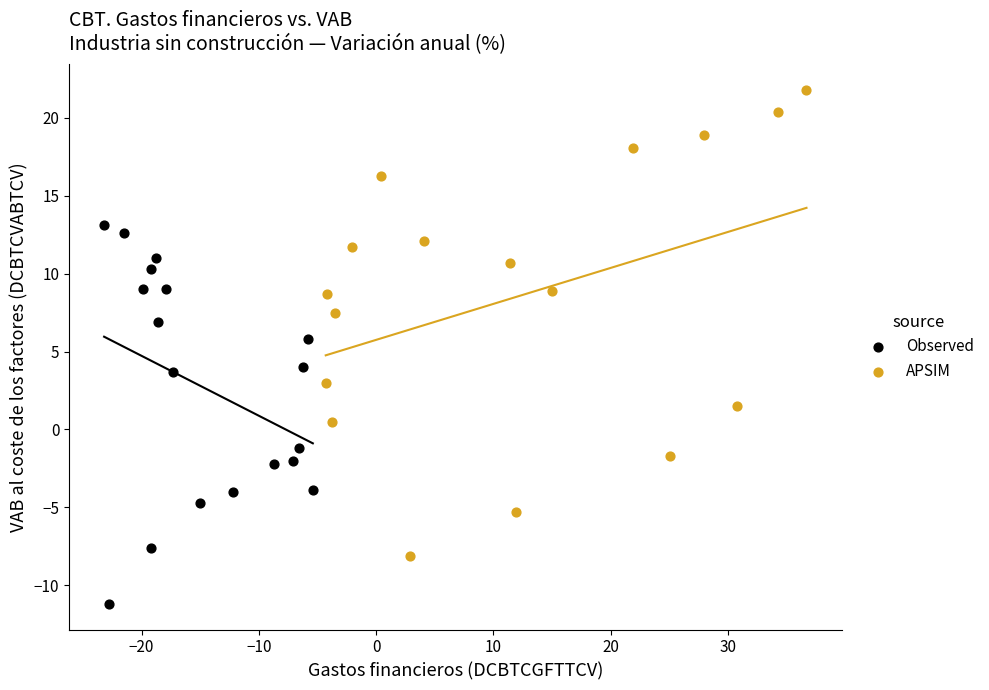

Which series has the widest spread of Y values?

APSIM